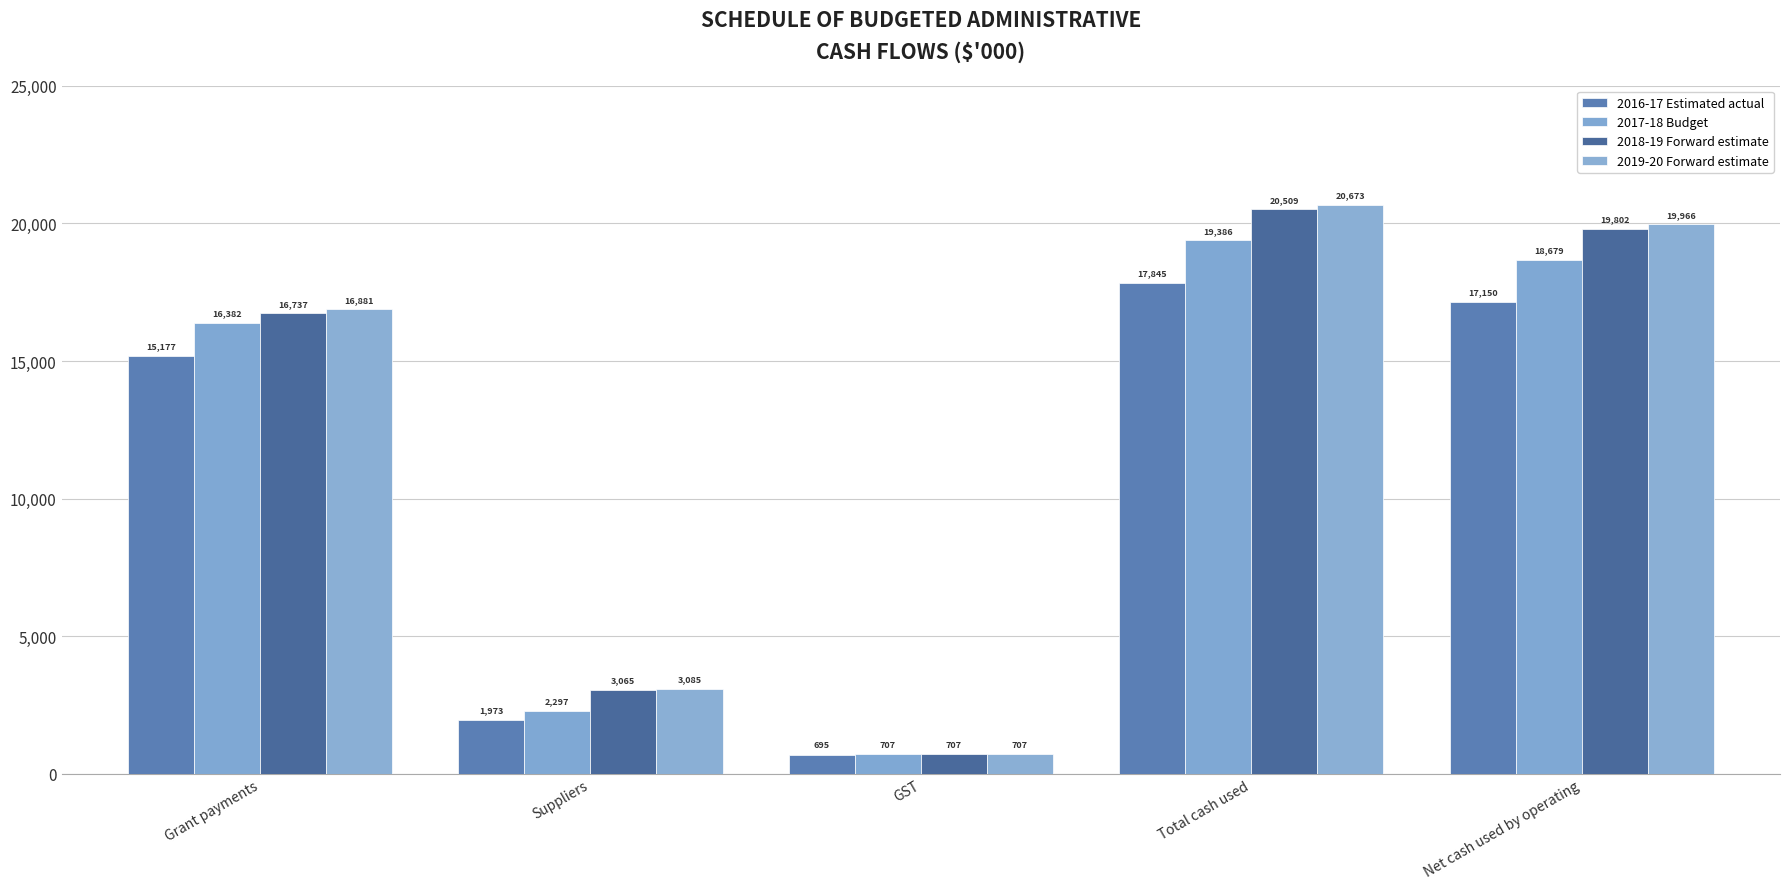

What is the lowest value of the 2019-20 Forward estimate series?

707